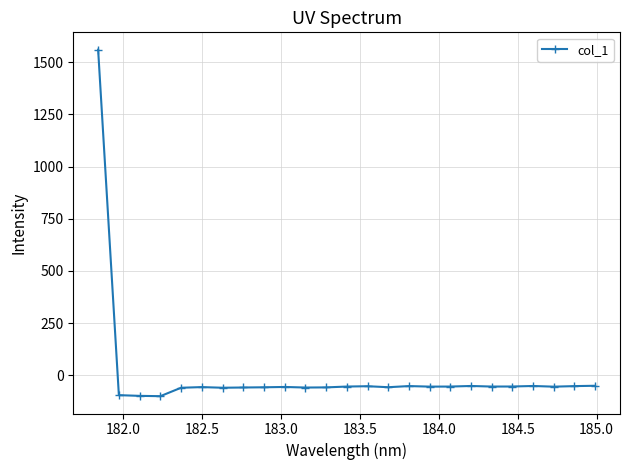

What is the smallest value displayed?

-100.7